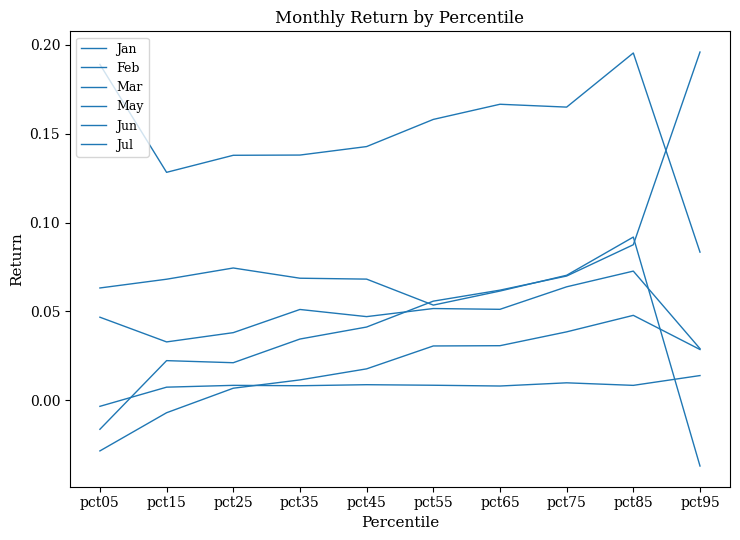

Which series has the largest total across all categories?

May